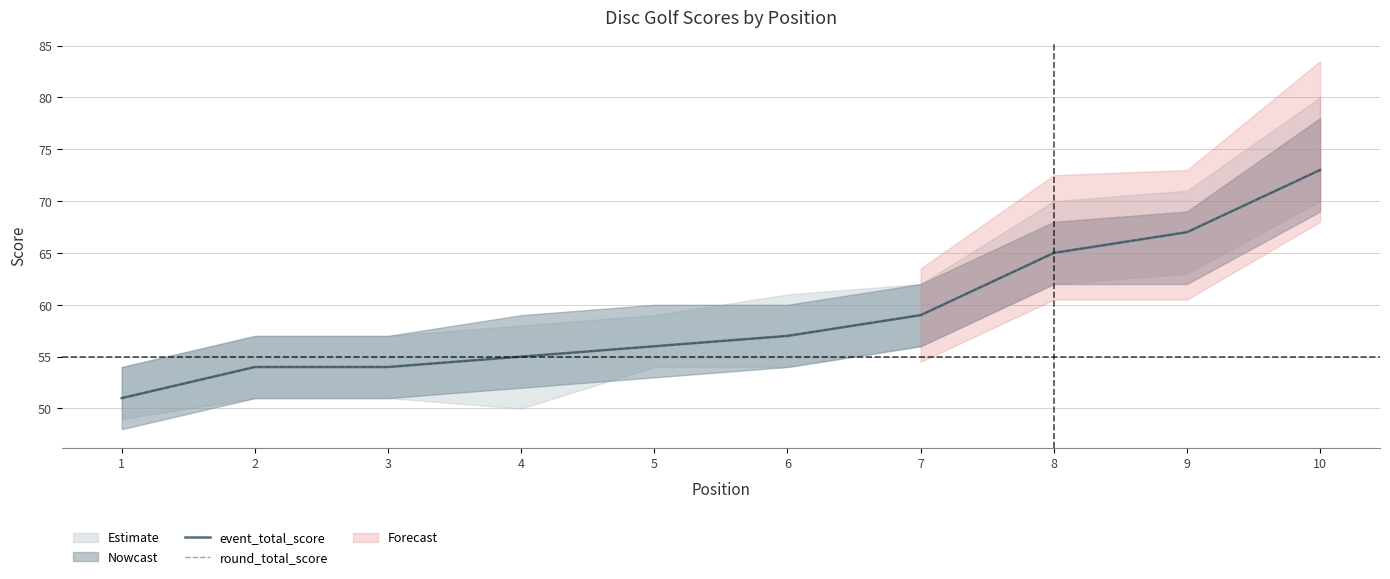

What is the sum of all round_total_score values?

591